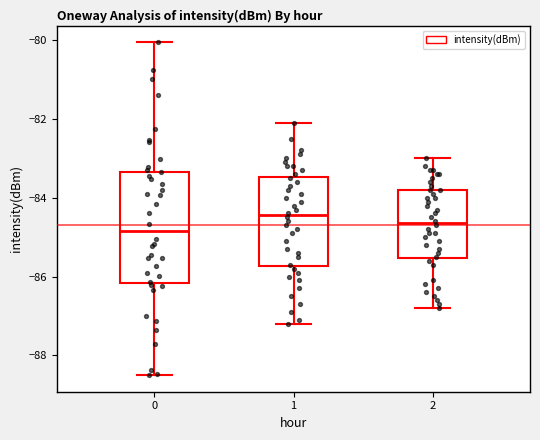

Where does the median line of the box at x = 1 sit on the y-axis? The values are not printed on the chart, so give them approximately, as read against the axis.

-84.4